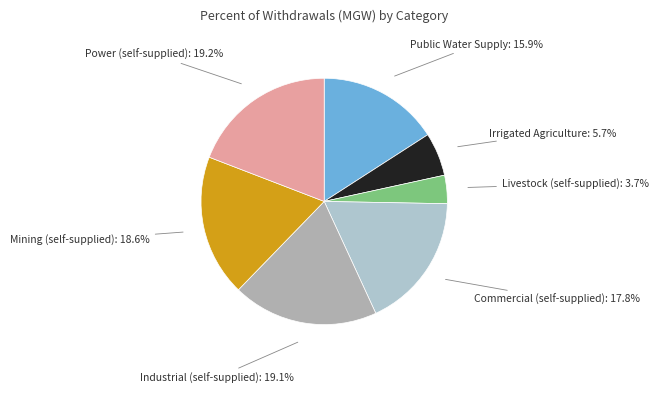

How many segments does this pie chart have?

7